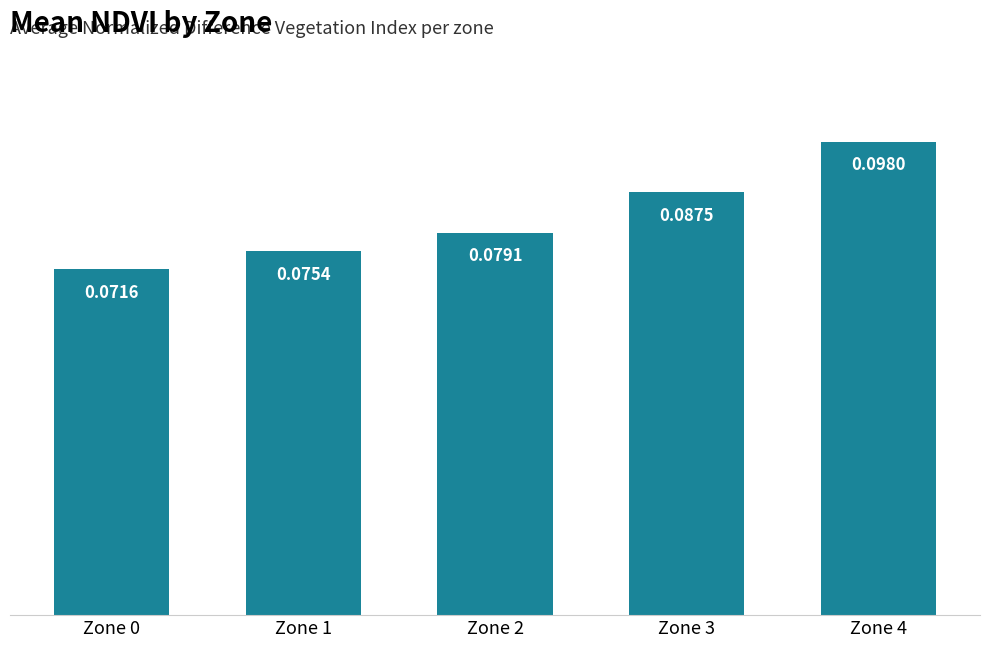

What is the sum of all values?

0.4